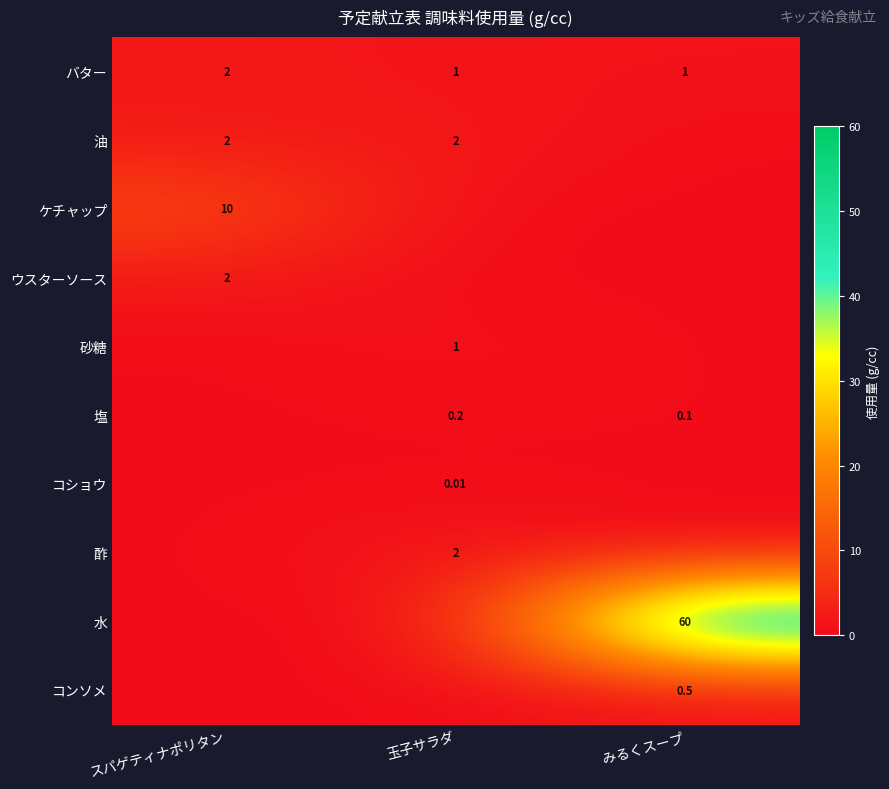

Which series changed the most between スパゲティナポリタン and みるくスープ?

水